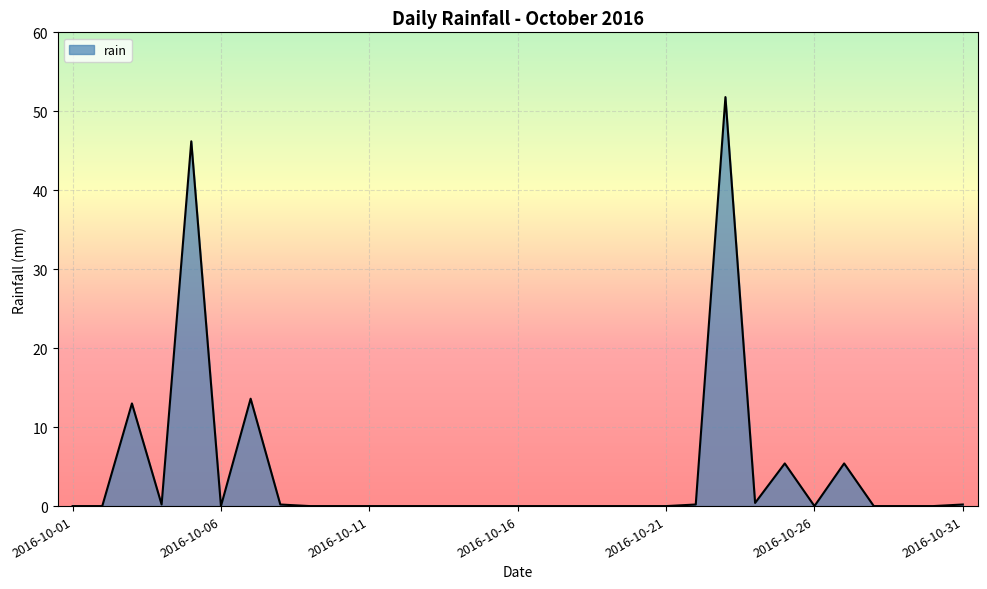

What is the difference between the maximum and minimum values?

51.8